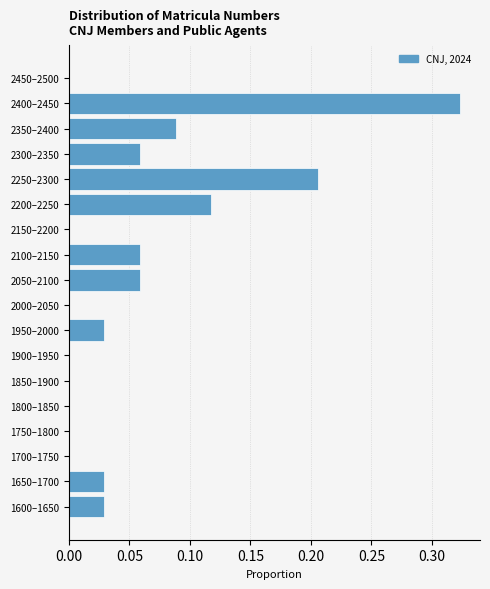

The chart shows a value of 0.0 at 2050–2100. True or false?

False